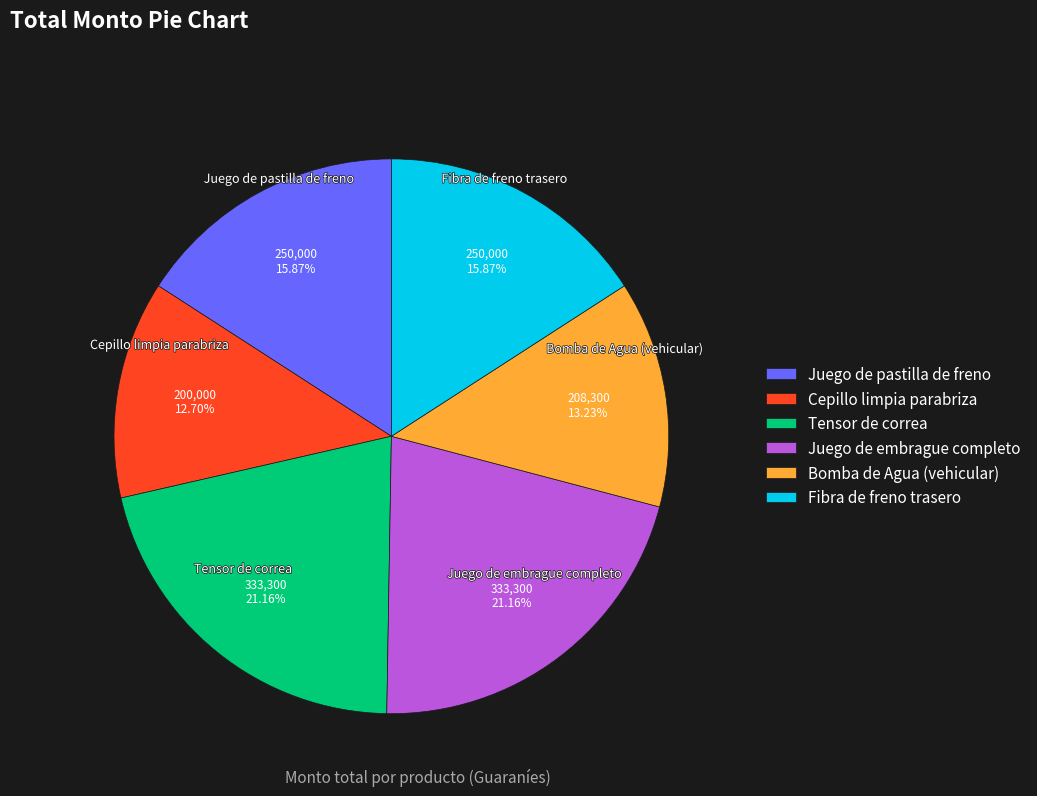

Does any single category account for the majority?

No